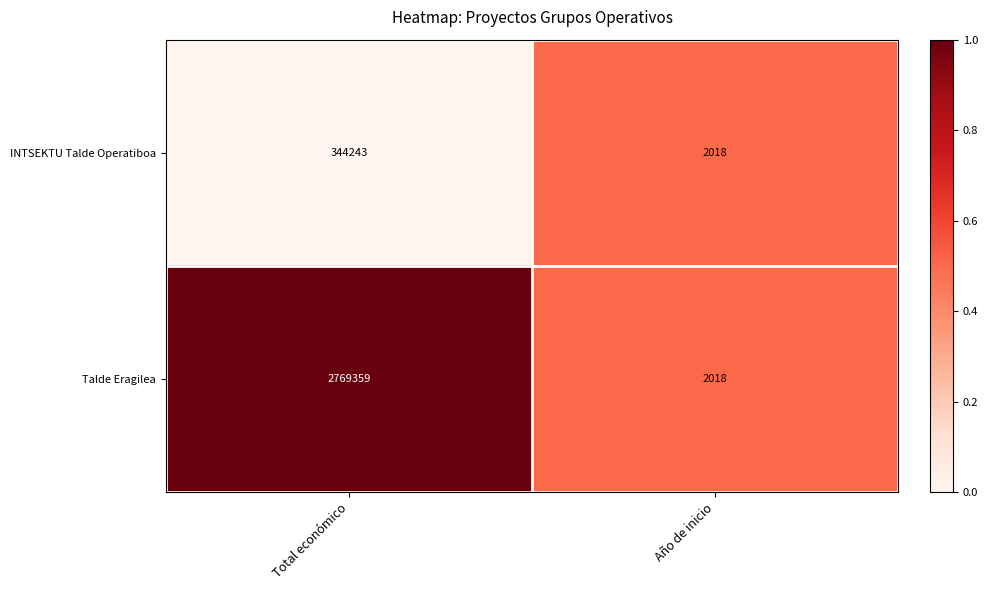

At which label is Talde Eragilea closest to 1385688?

Año de inicio